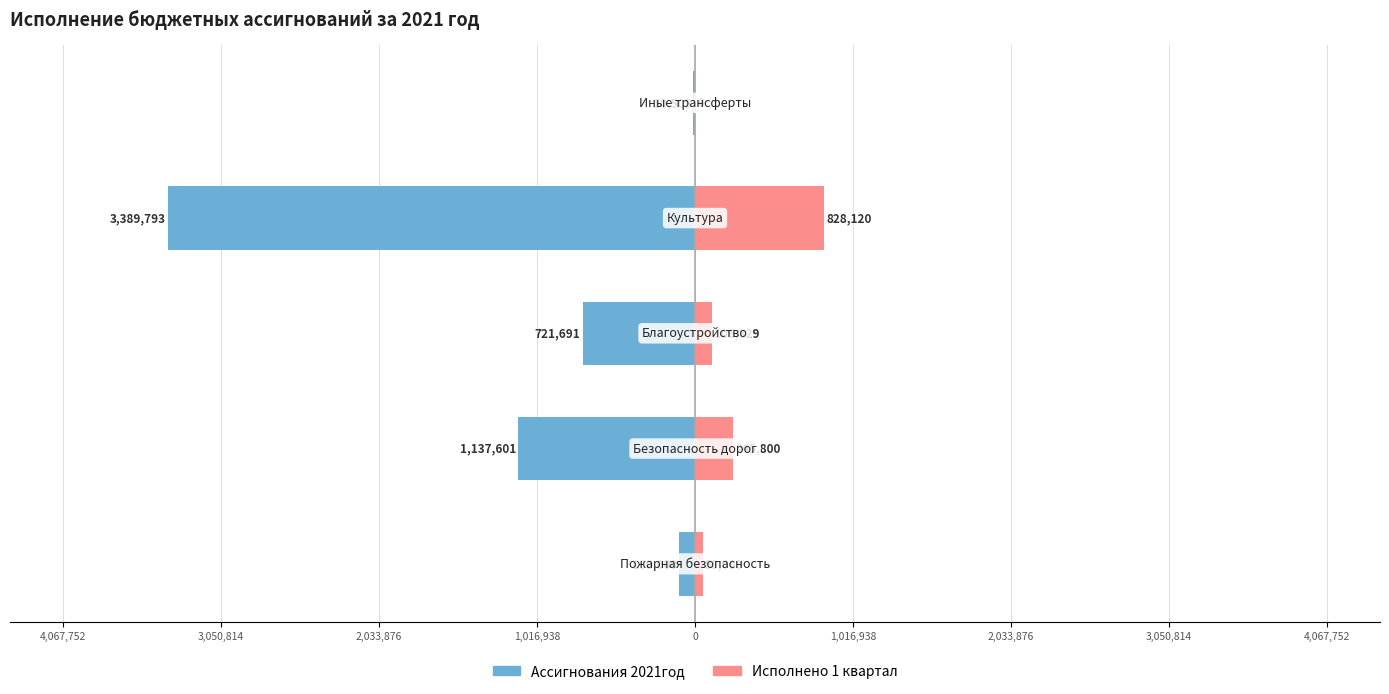

Reading left to right, transcribe all the data shown in this chart.

Ассигнования 2021год: 1,016,938=-100000.0	2,033,876=-1137601.5	3,050,814=-721691.5	4,067,752=-3389793.0	0=-10505.0
Исполнено 1 квартал: 1,016,938=50000.0	2,033,876=245800.0	3,050,814=106829.3	4,067,752=828119.8	0=0.0